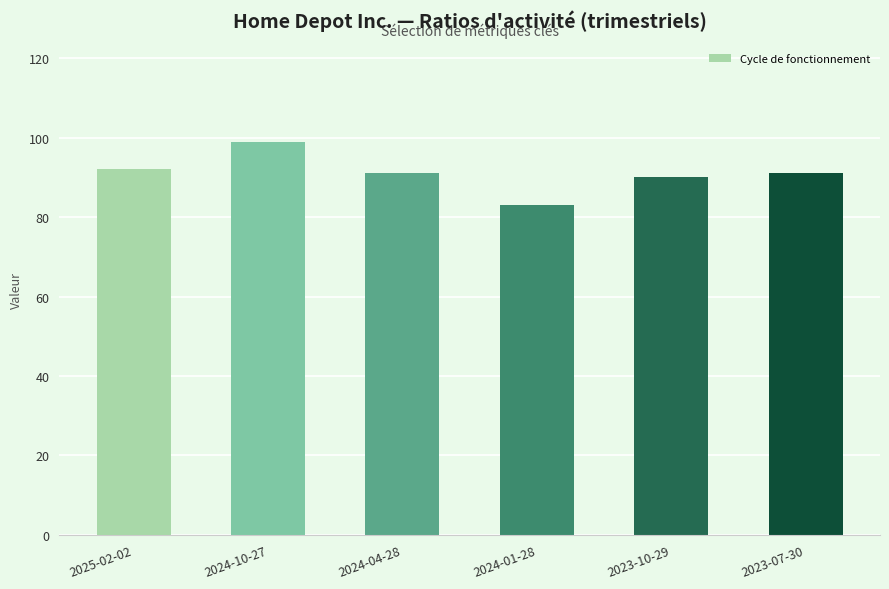

What is the difference between the maximum and minimum values?

16